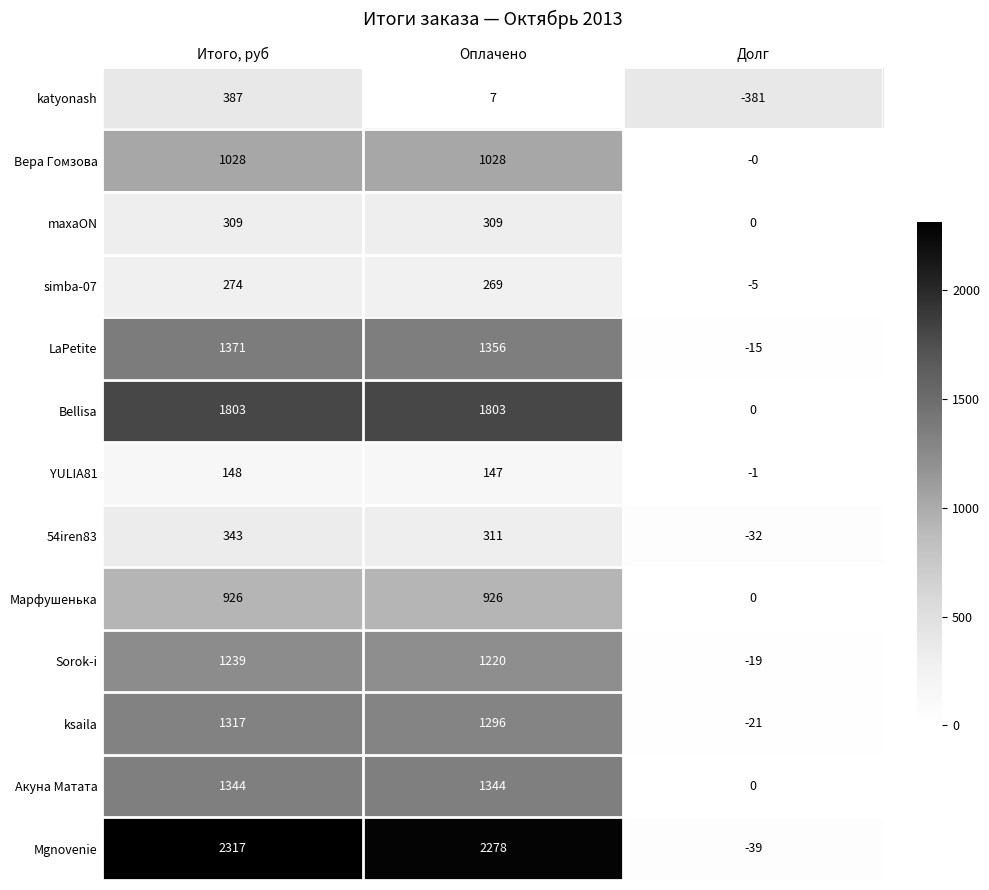

What is the total value across all series at Итого, руб?

12806